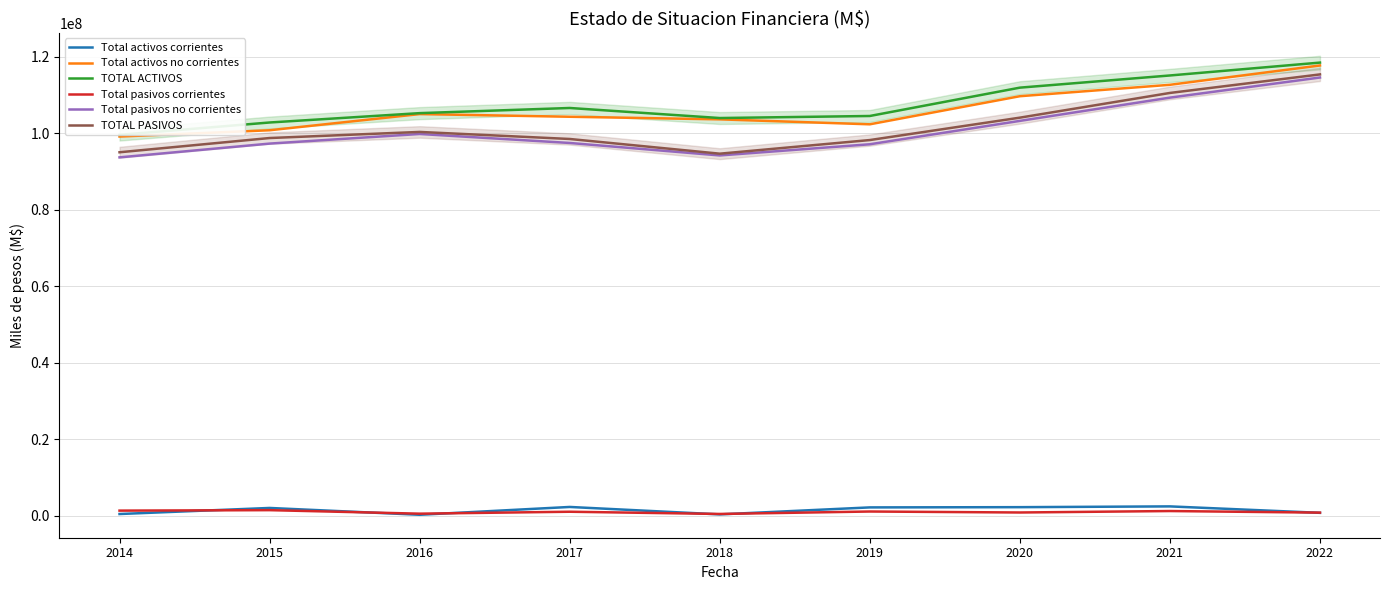

What is the difference between the TOTAL ACTIVOS values at 2014 and 2015?

3226300